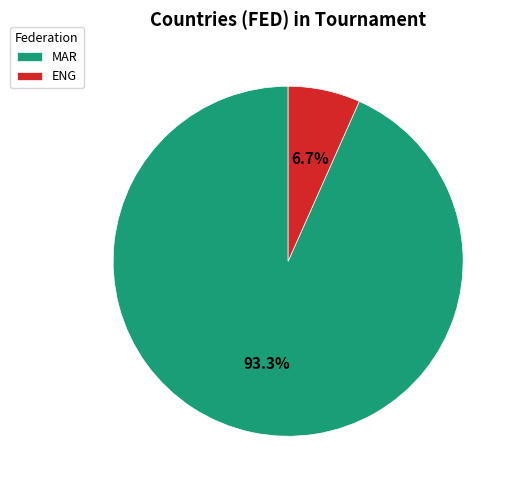

To the nearest percent, what percentage of the pie is ENG?

7%